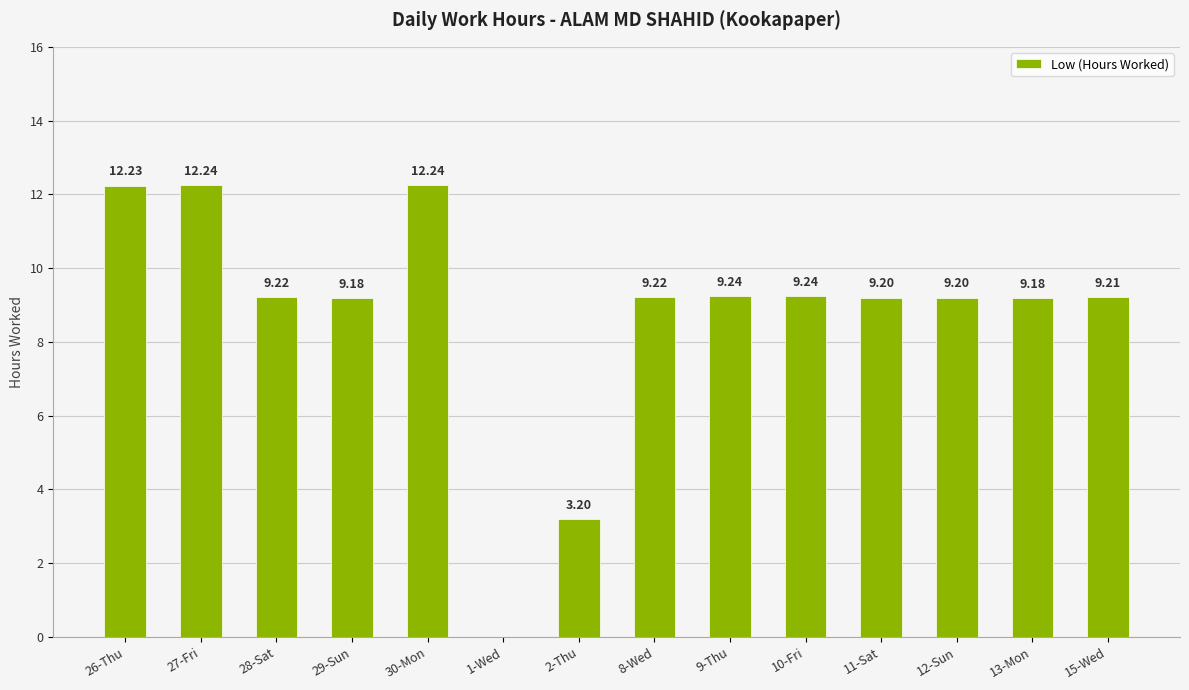

What is the maximum value shown in the chart?

12.2